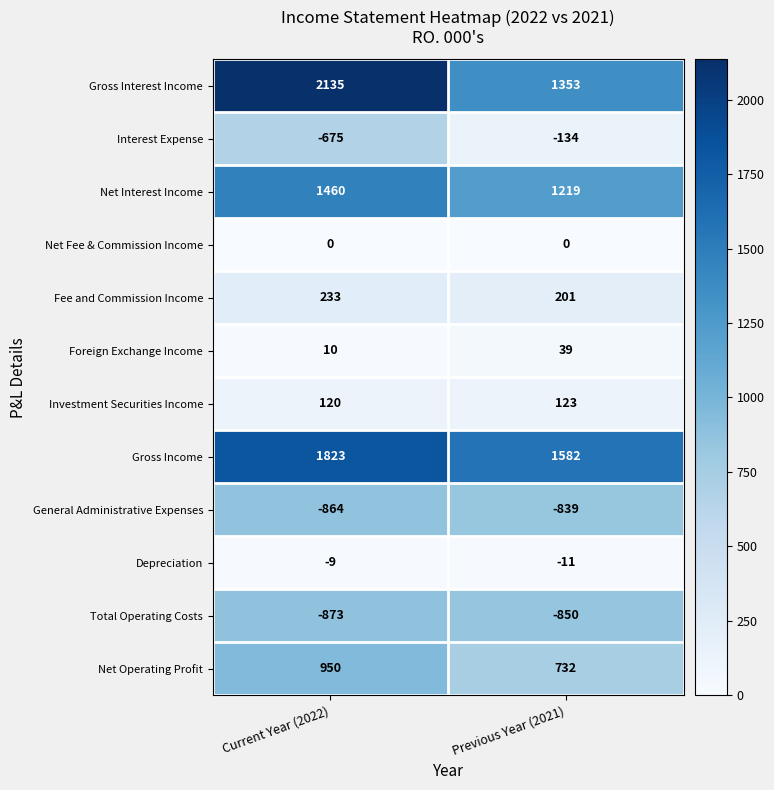

Which series has the largest range (max minus min)?

Gross Interest Income